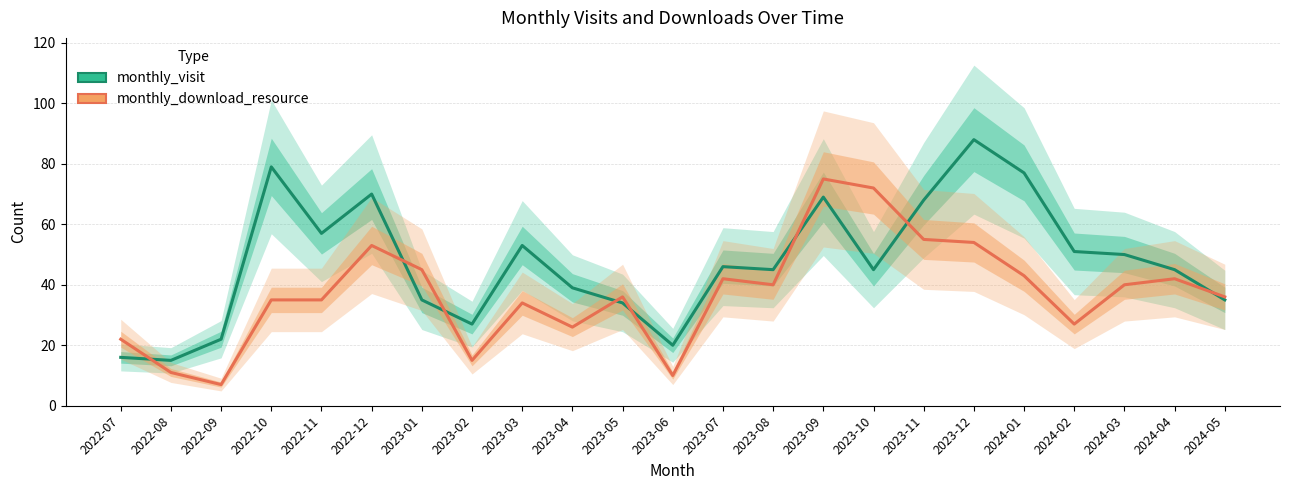

What position from the right is 2023-03?

15